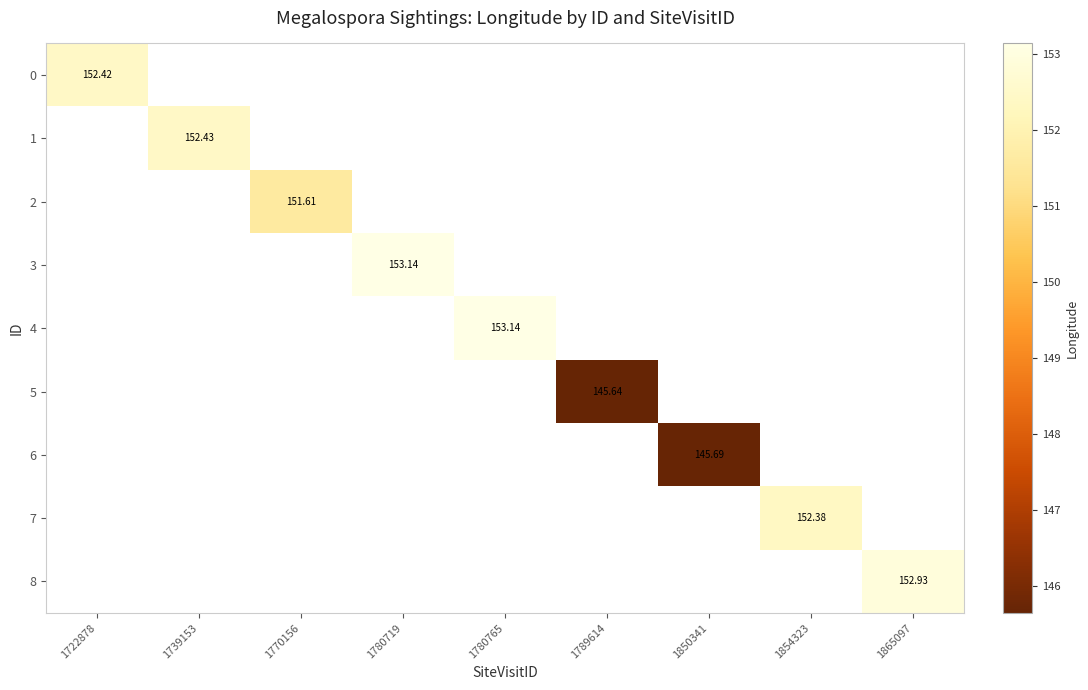

What is the maximum value shown in the chart?

153.1